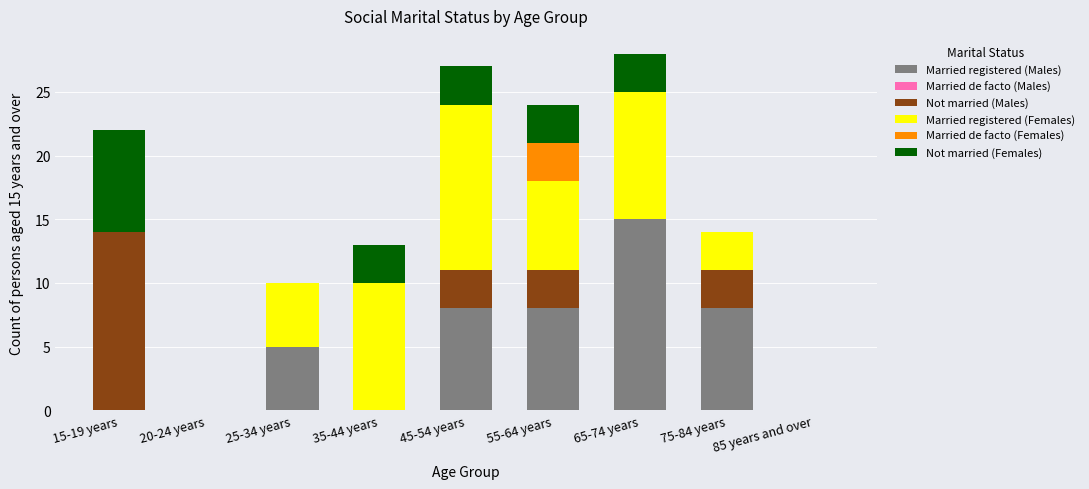

True or false: Married registered (Males) has a value of -5 at 15-19 years.

False